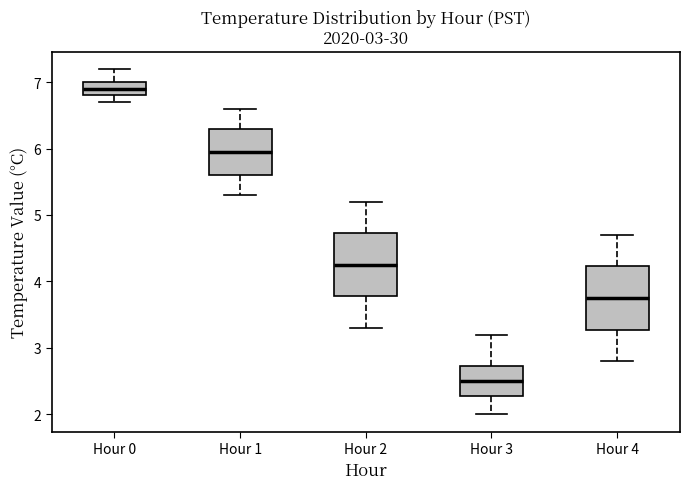

Which box has the highest median line?

Hour 0